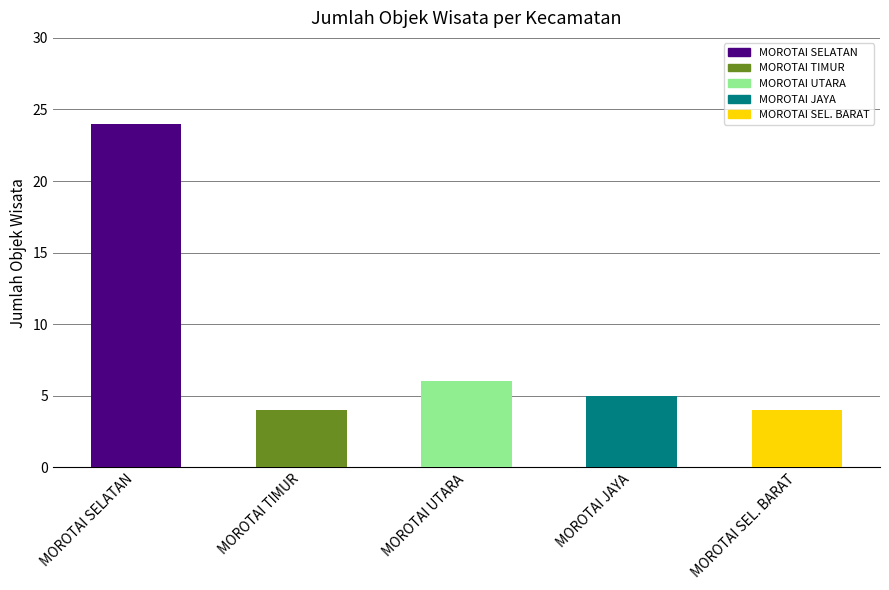

What is the value of the 3rd bar from the left?

6